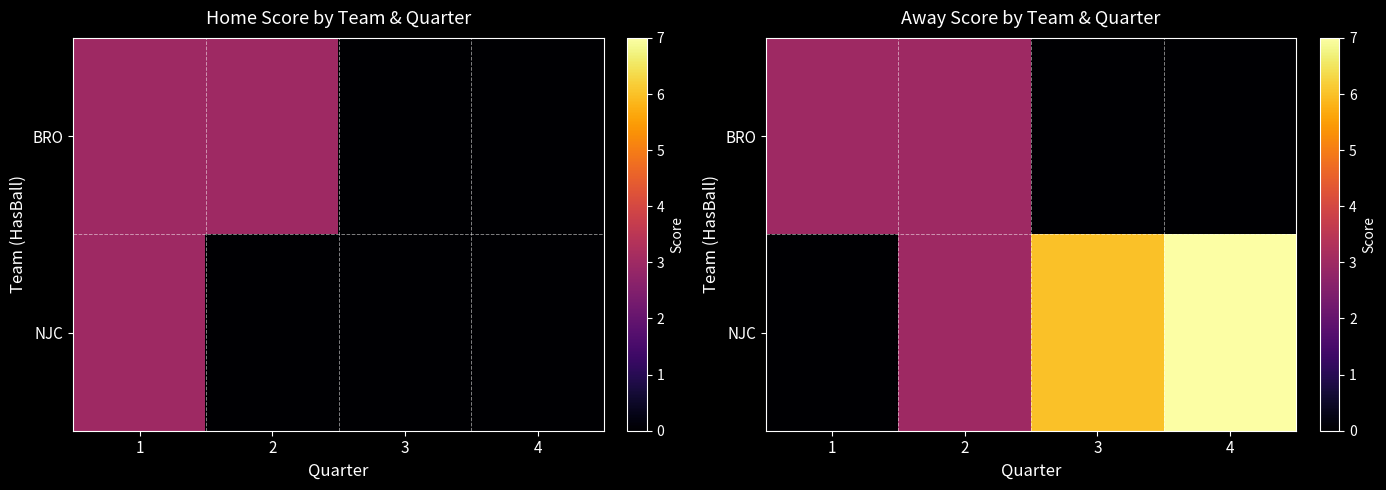

How many values in the NJC series are below 6?

2